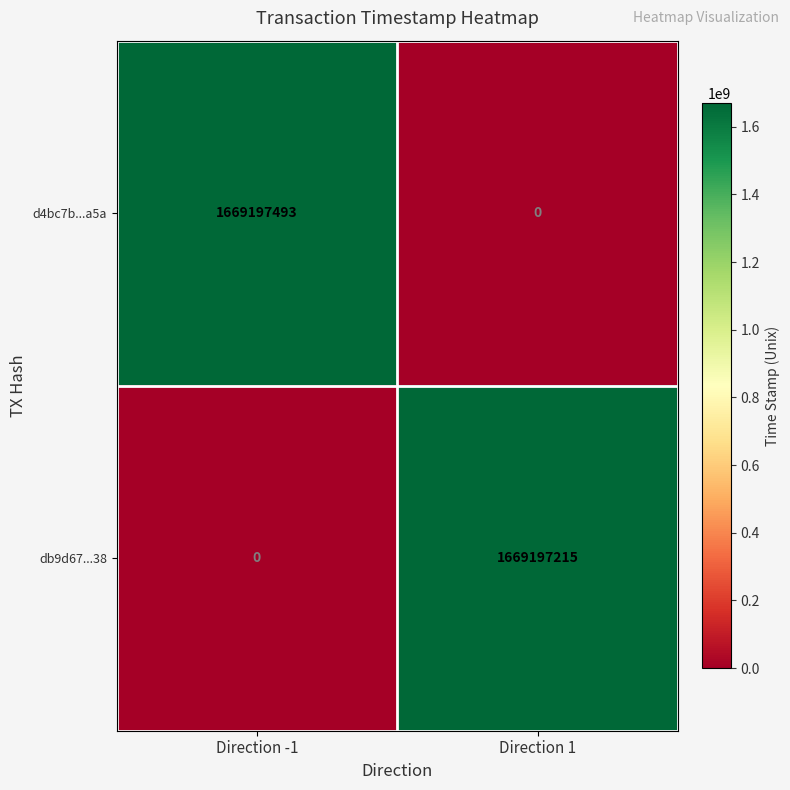

Where is db9d67...38 nearest to the value 834598607?

Direction -1